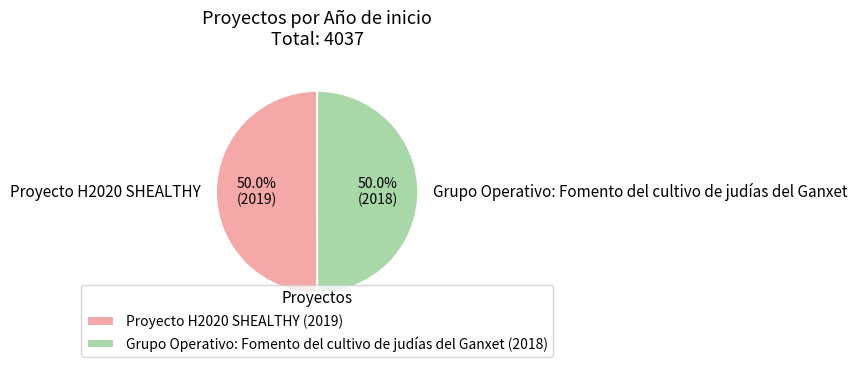

Count the number of slices in the pie.

2